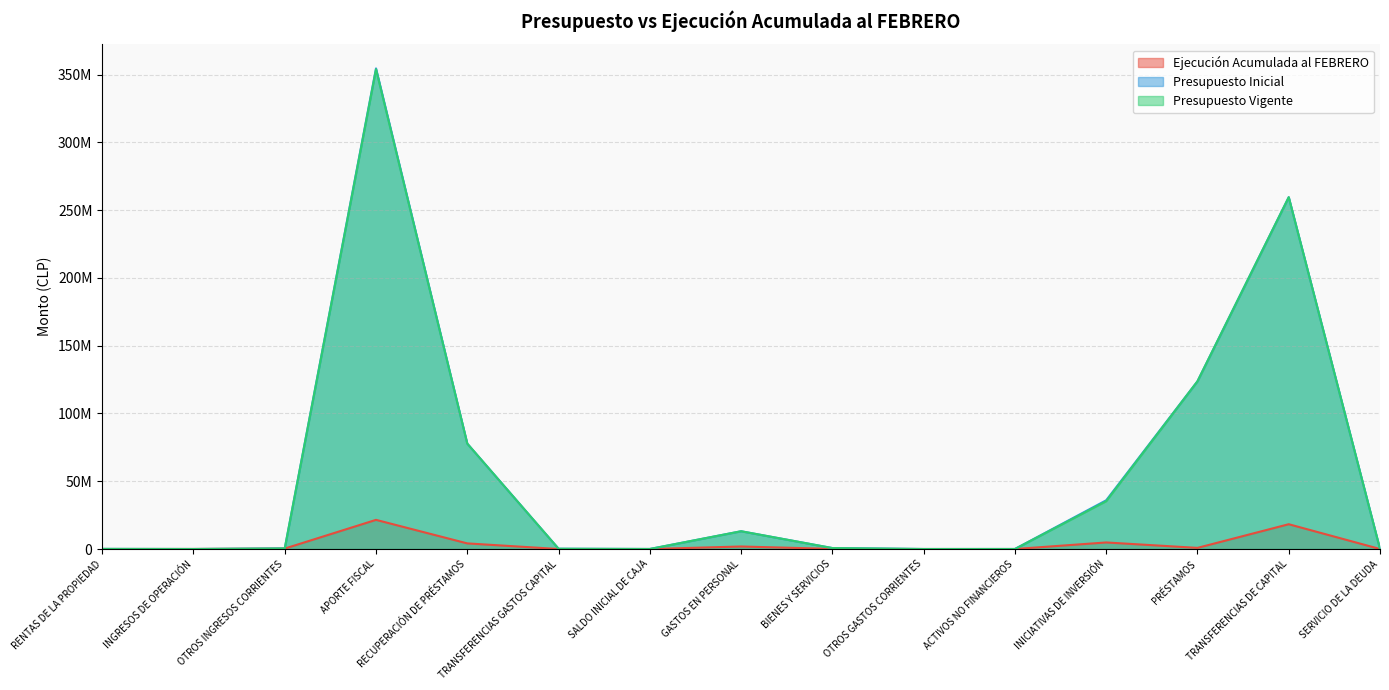

How many series are shown in this chart?

3